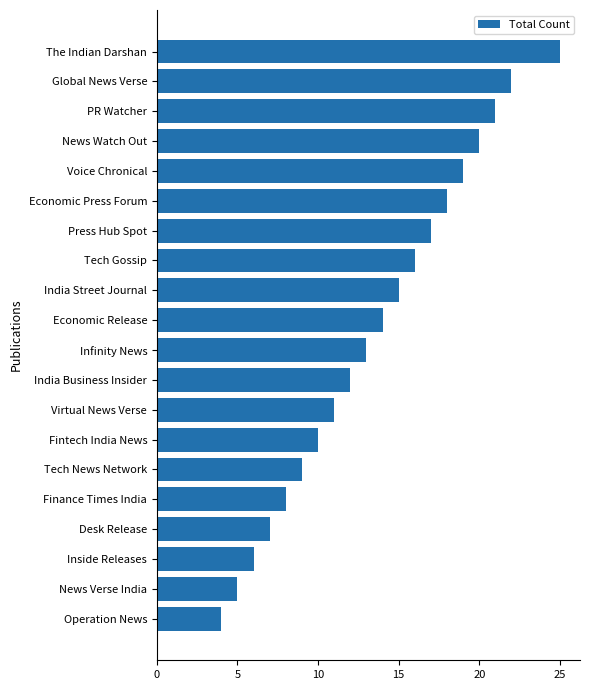

Which category has the highest value across all series?

The Indian Darshan